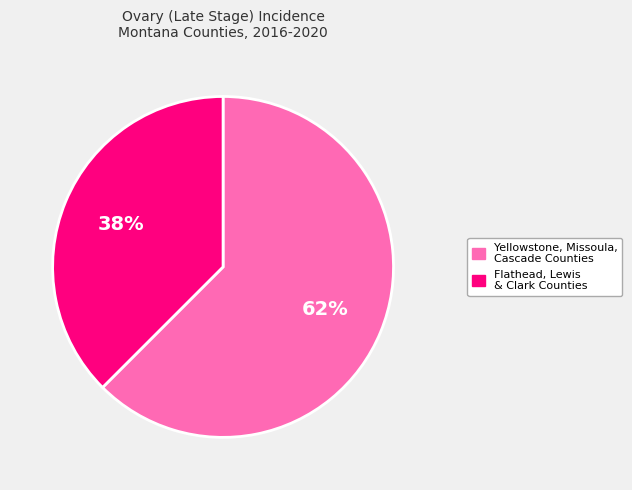

How many slices are in this pie chart?

2